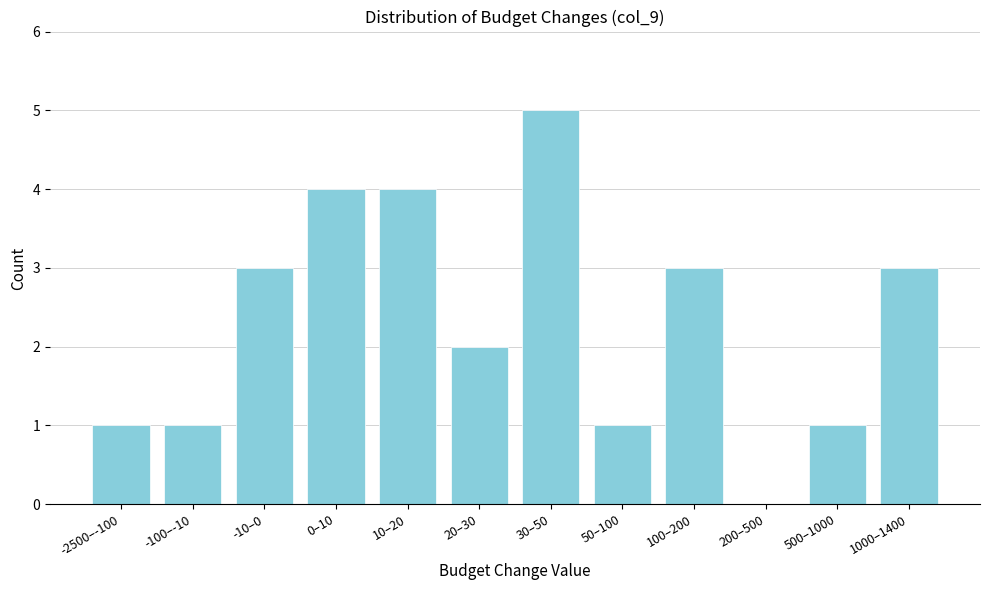

Reading left to right, transcribe all the data shown in this chart.

-2500–-100=1	-100–-10=1	-10–0=3	0–10=4	10–20=4	20–30=2	30–50=5	50–100=1	100–200=3	200–500=0	500–1000=1	1000–1400=3